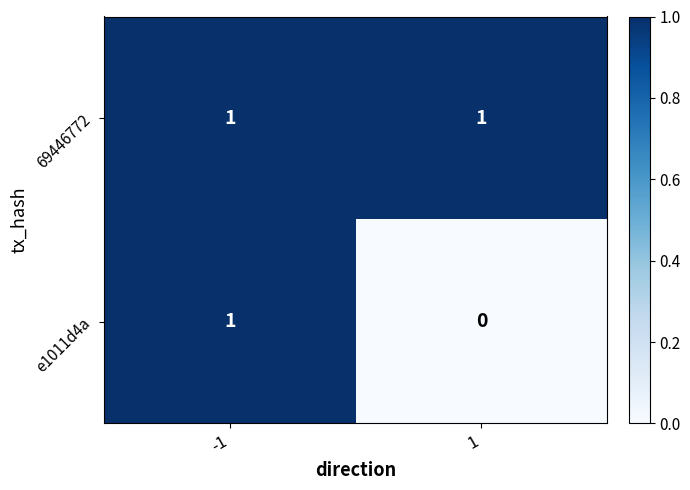

True or false: e1011d4a has a value of 0 at 1.

True